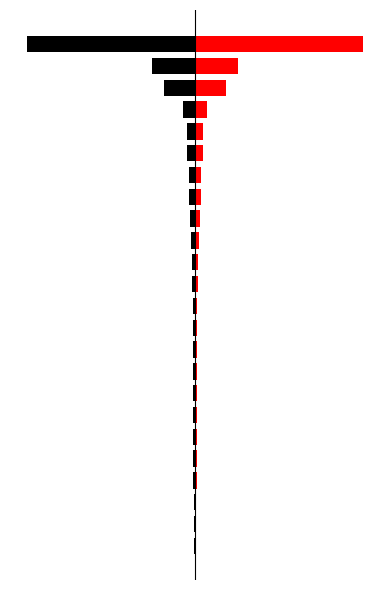

How many values in the left series are below -3?

12